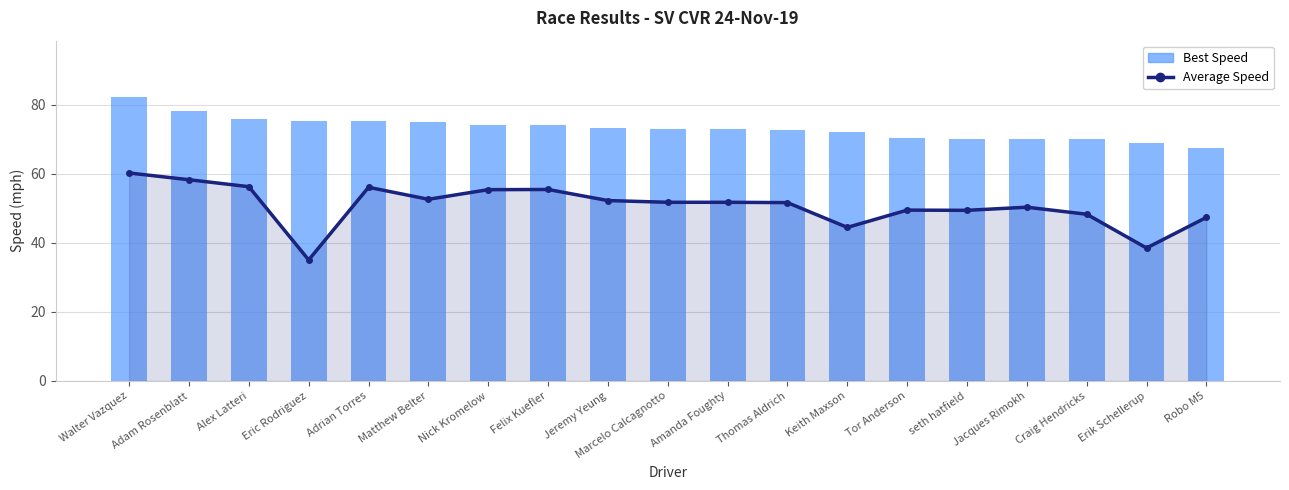

What is the label of the 5th bar from the right?

seth hatfield